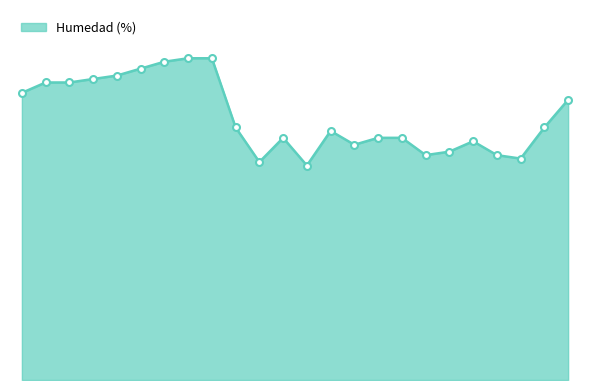

Is this an area chart (filled region under the line)?

Yes